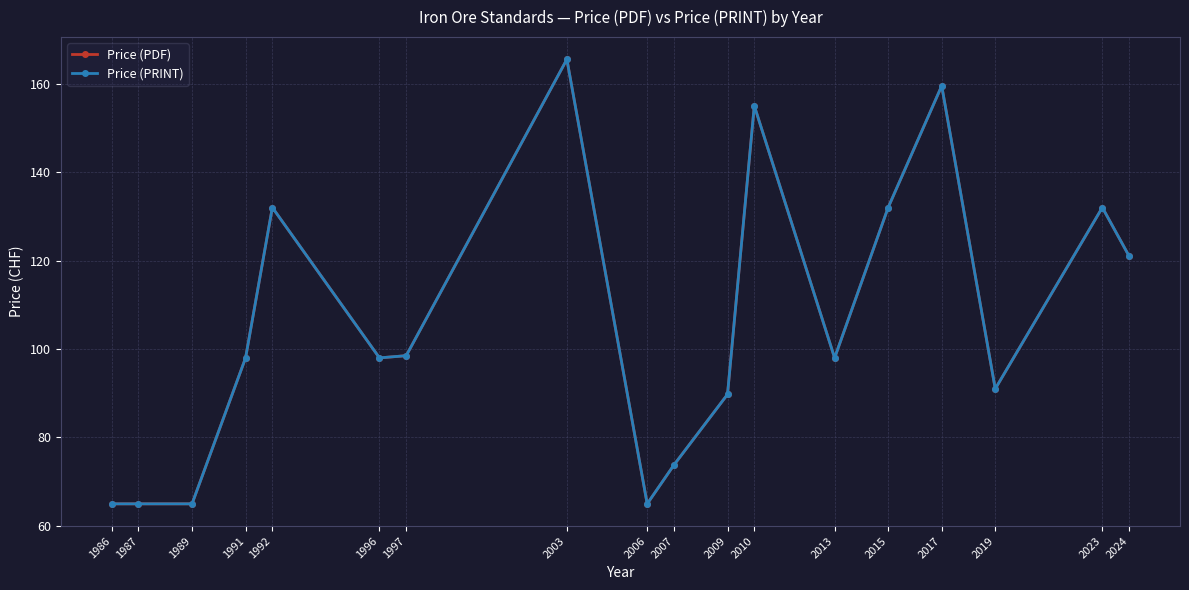

Does the chart have visible grid lines?

Yes